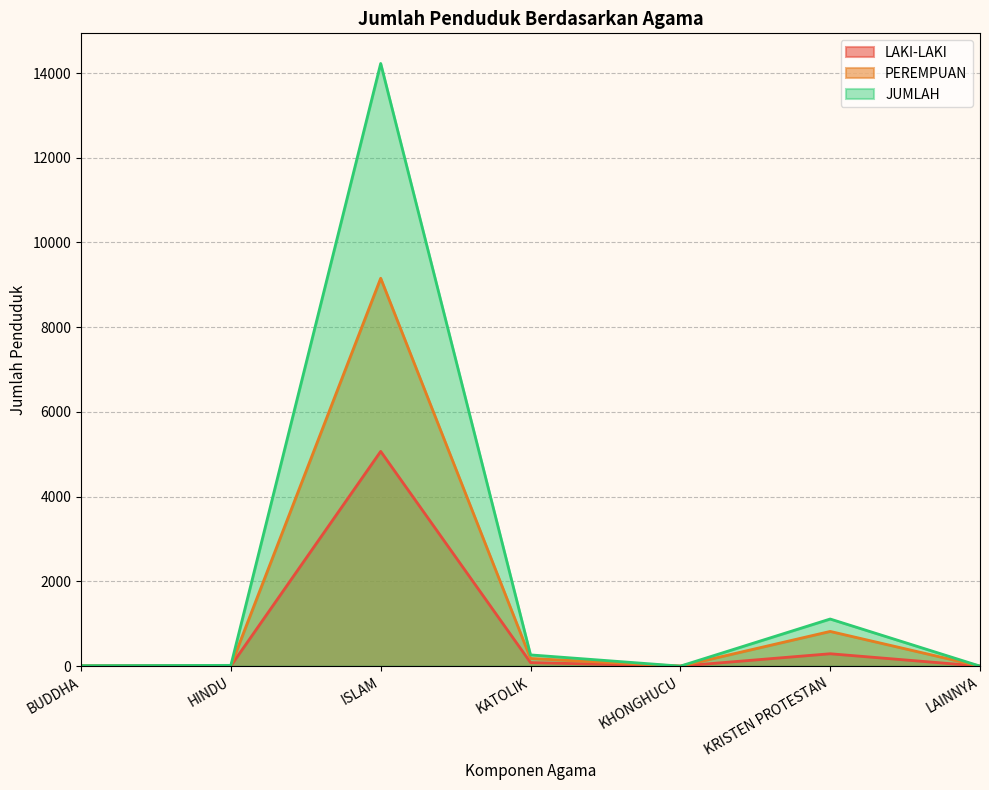

What is the average value of the JUMLAH series?

2234